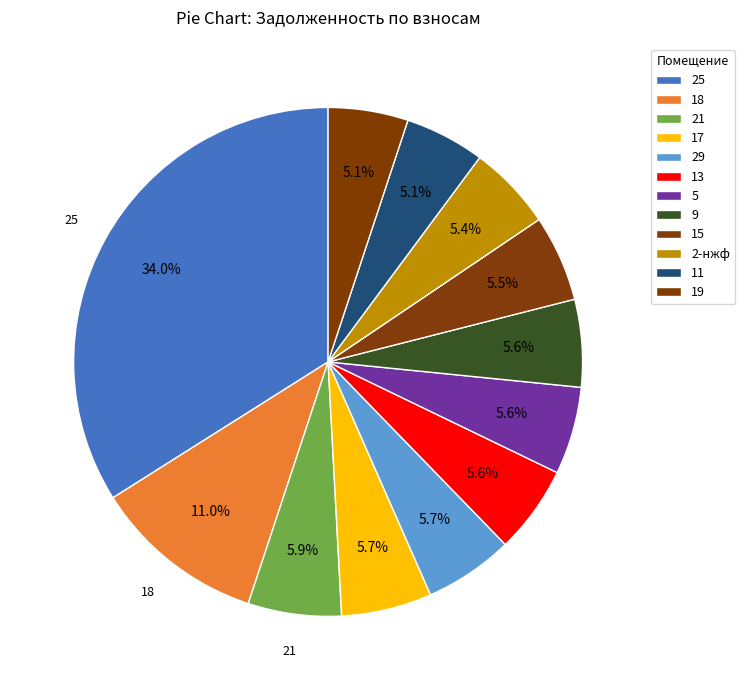

How many segments does this pie chart have?

12